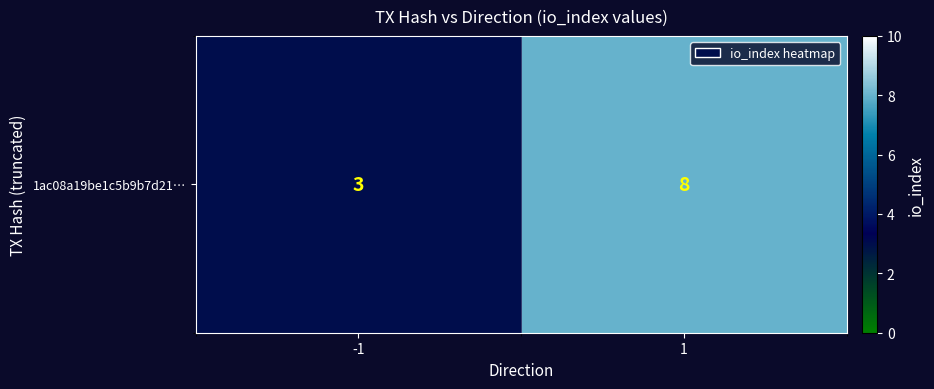

What is the average value?

6